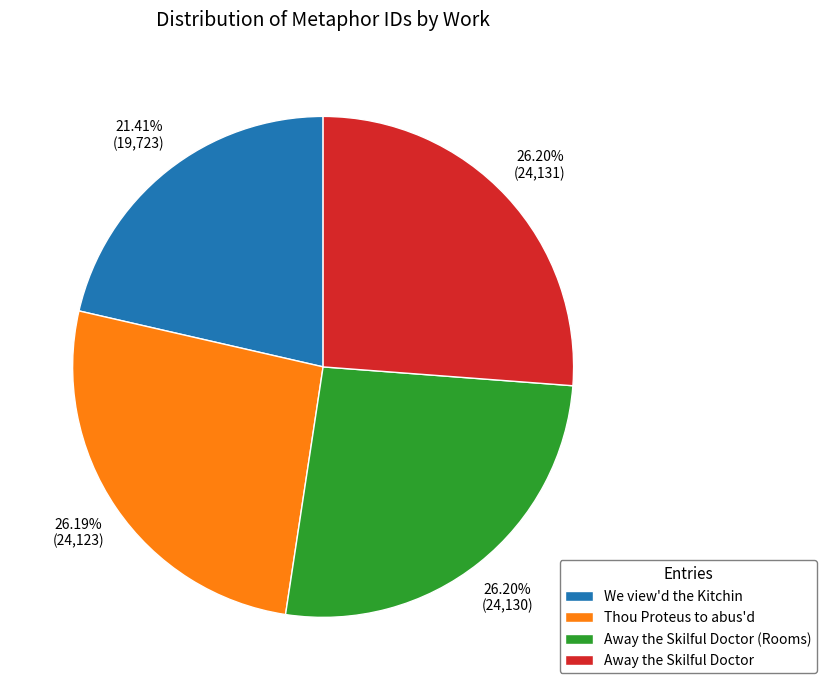

To the nearest percent, what is the combined percentage of We view'd the Kitchin and Away the Skilful Doctor?

48%